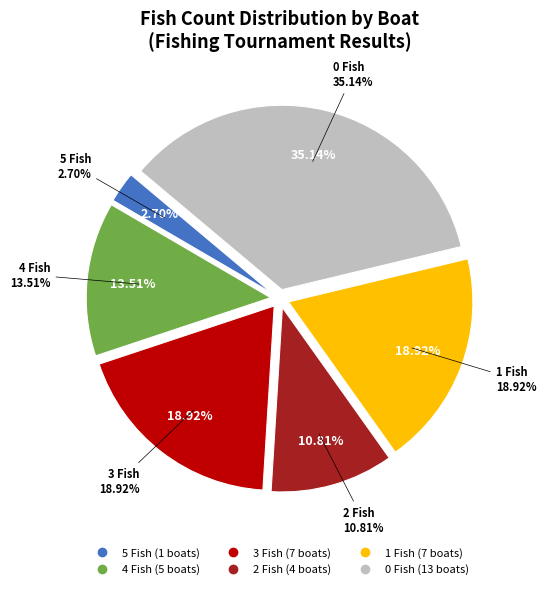

Is 4 Fish the majority of the pie?

No